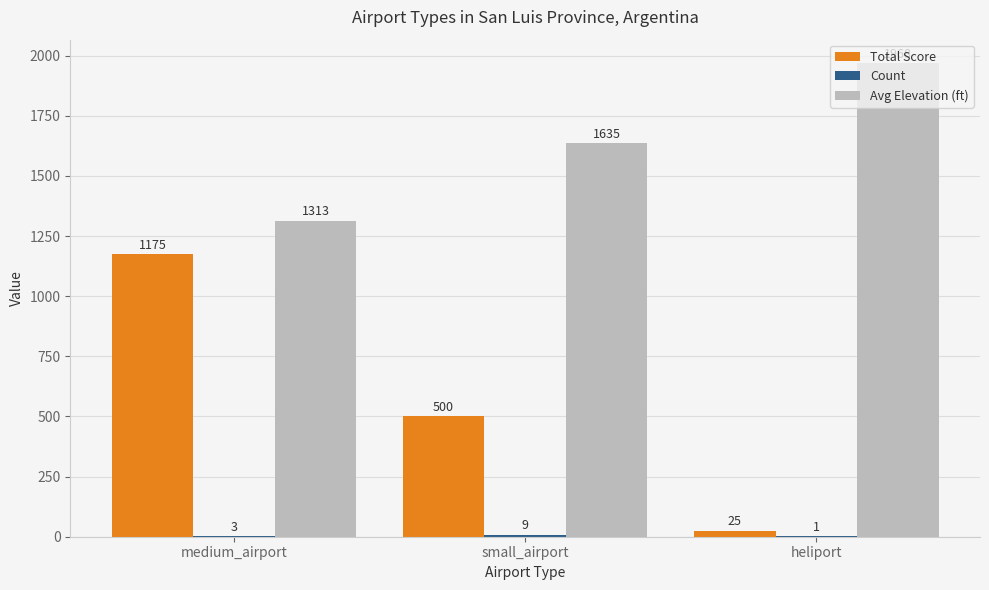

What is the approximate value of Total Score at medium_airport?

1175.0